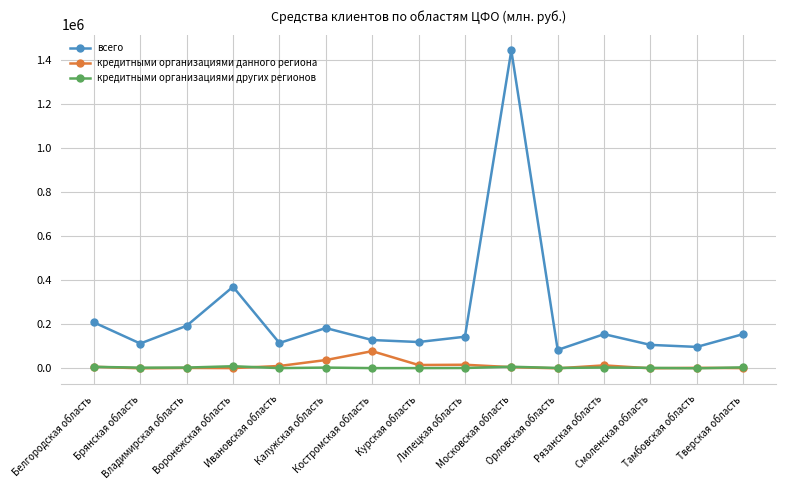

True or false: кредитными организациями данного региона and всего intersect in this chart.

False